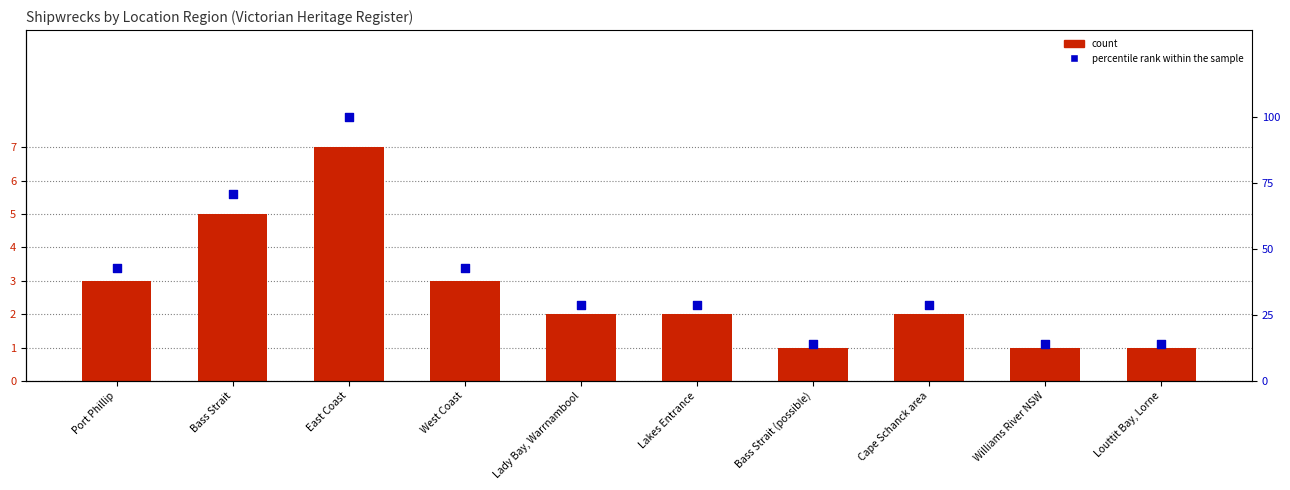

Which series has the largest total across all categories?

percentile rank within the sample